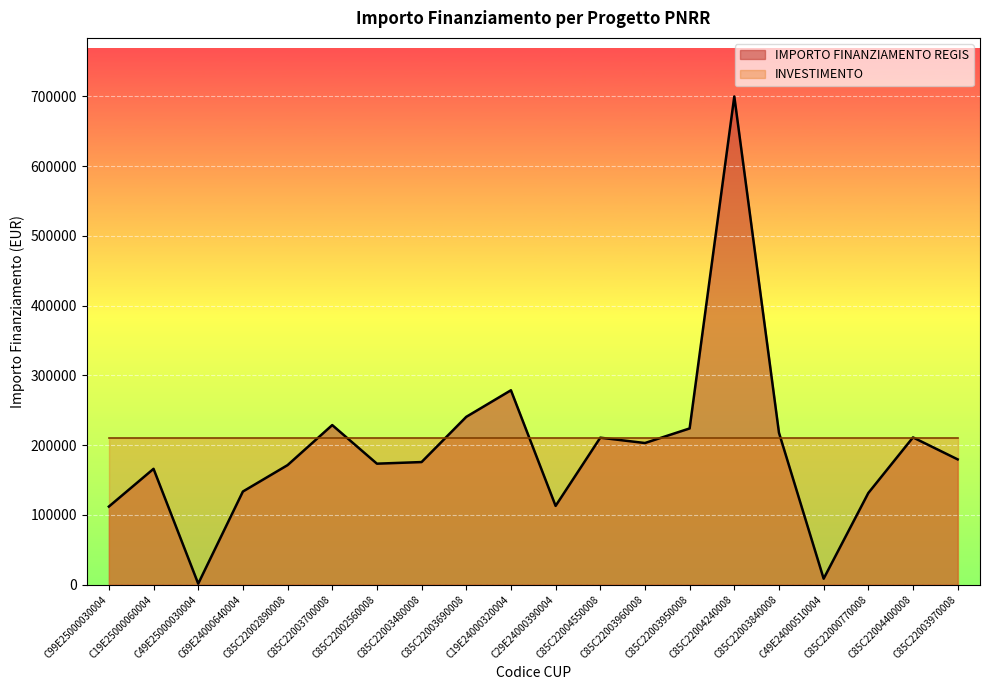

How many lines are shown in the chart?

2